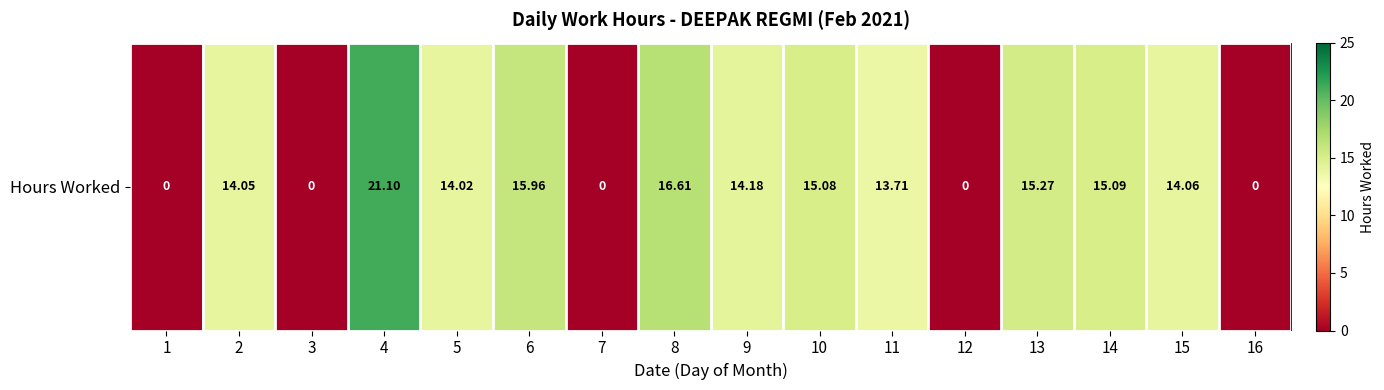

Is it true that the value at 2 is 22.1?

False